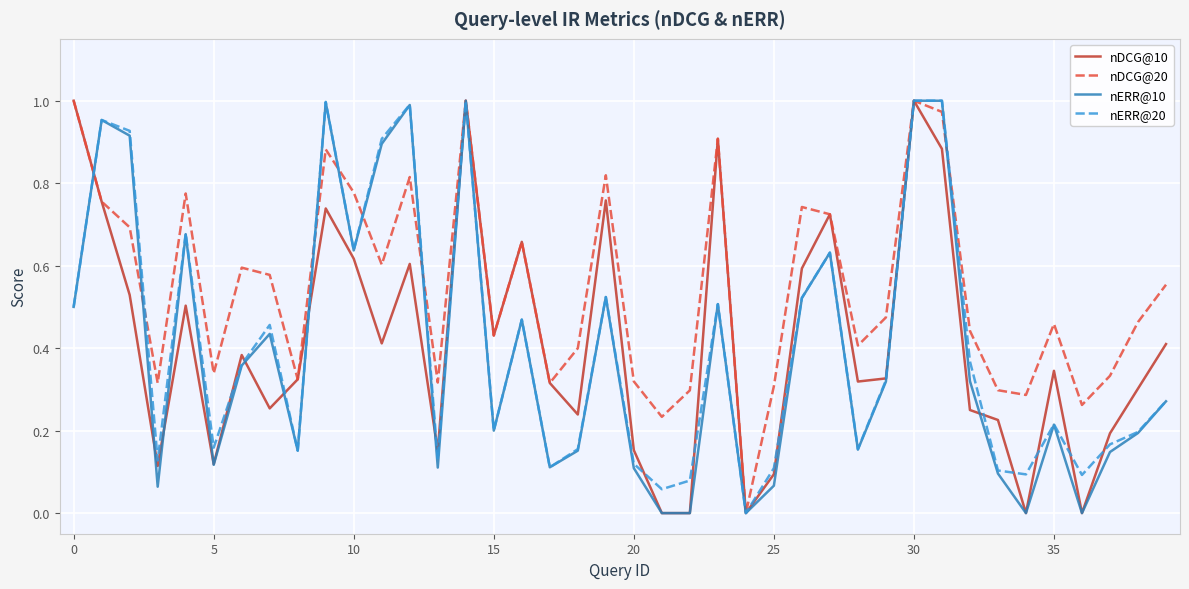

Which series ends up on top after the final intersection of nERR@20 and nDCG@10?

nDCG@10